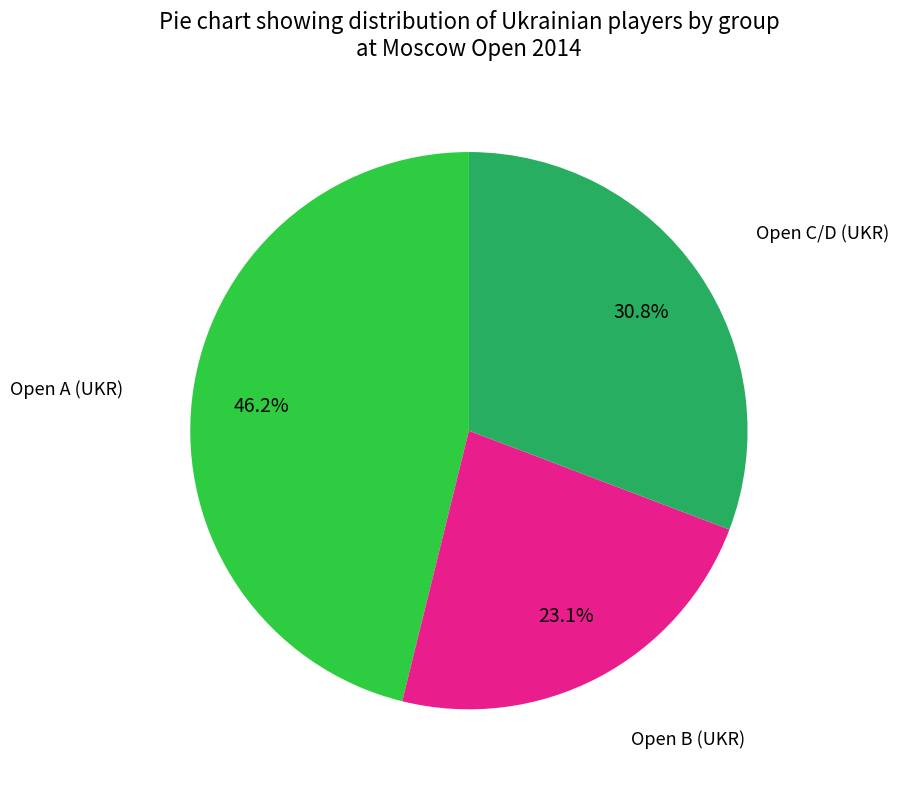

Is there any slice that represents more than half of the pie?

No